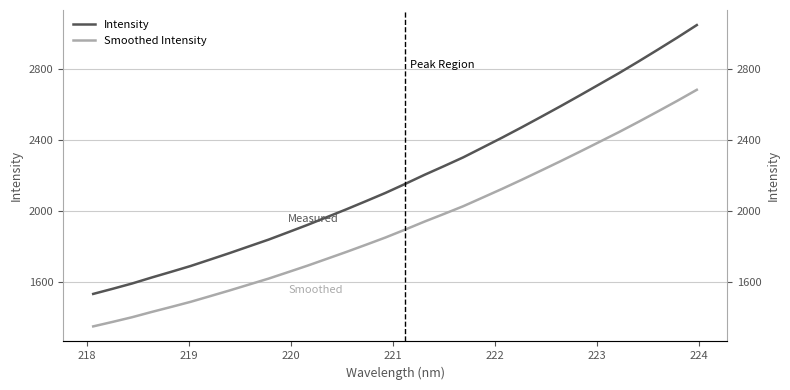

True or false: Intensity and Smoothed Intensity cross at least once.

False